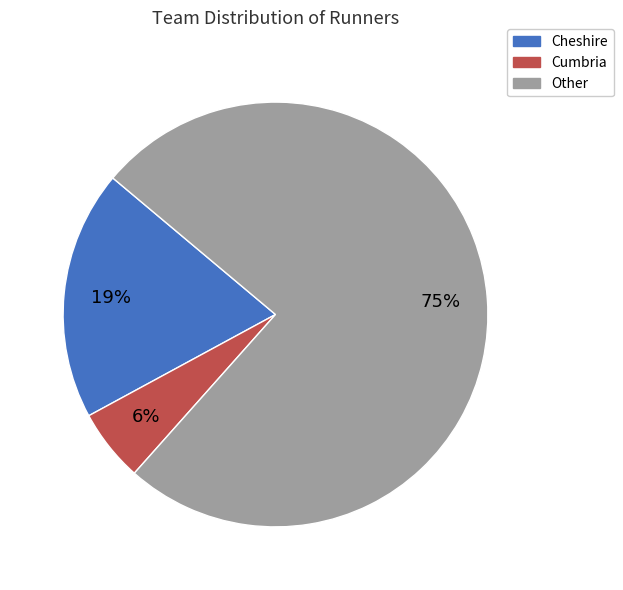

Between Cheshire and Other, which is larger?

Other